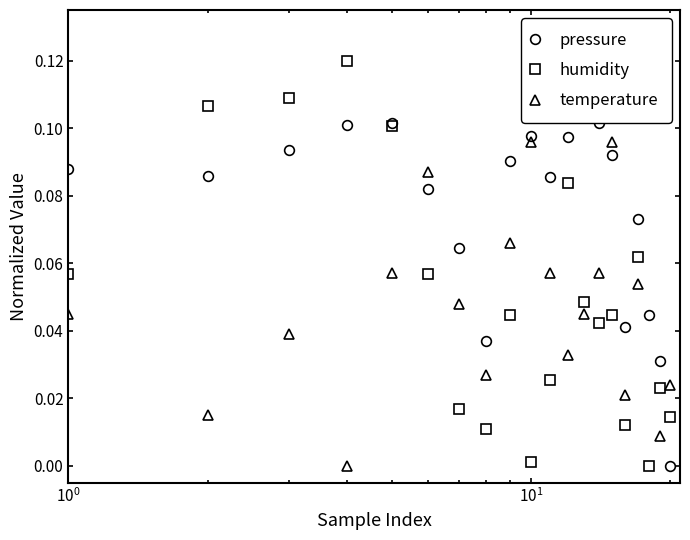

Which series has the largest total across all categories?

pressure